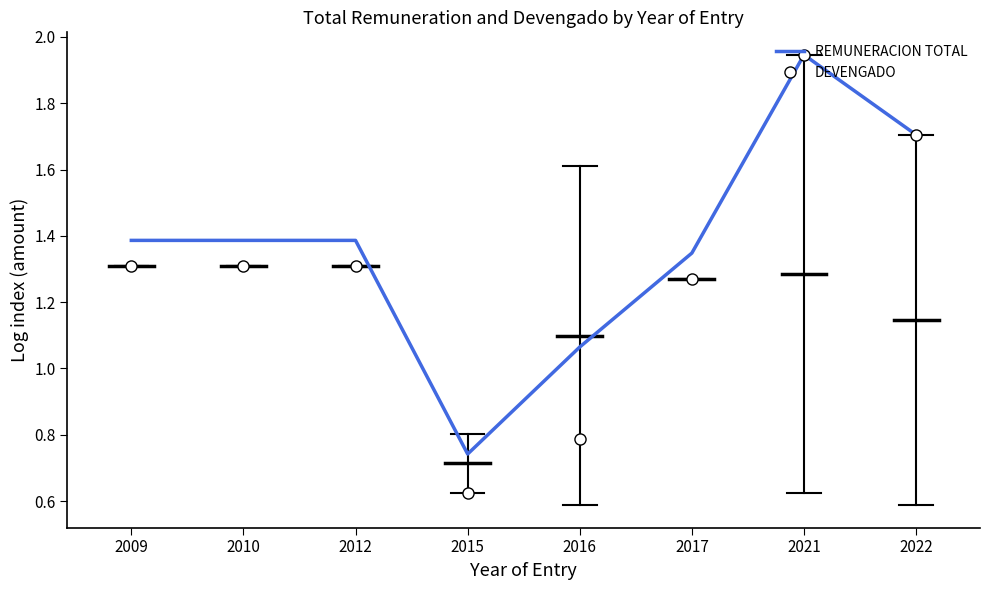

True or false: REMUNERACION TOTAL has a value of 1.8 at 2016.

False